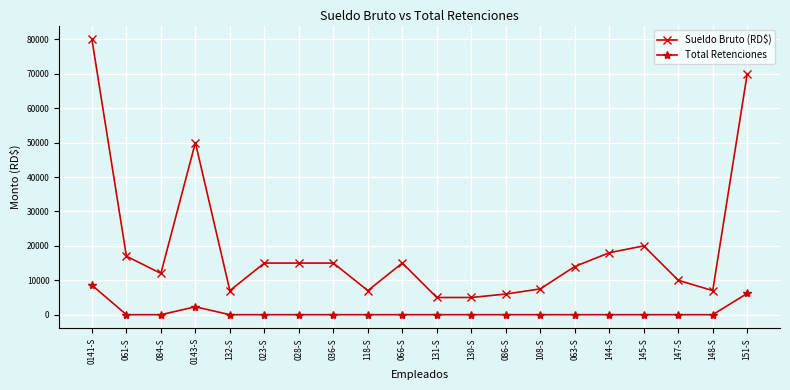

True or false: Total Retenciones has a value of 0.0 at 036-S.

True